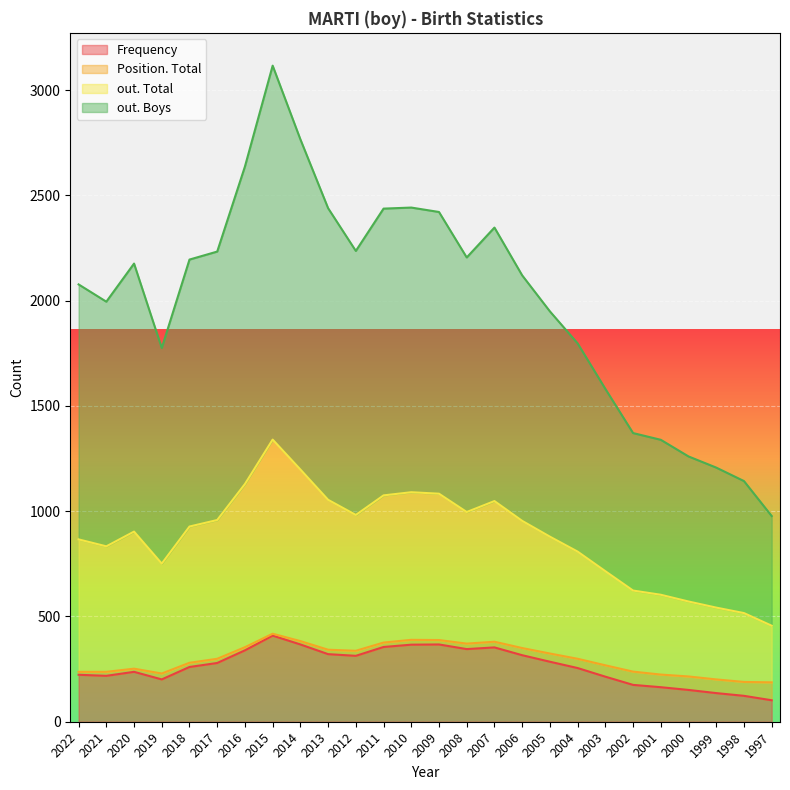

At which category does Frequency reach its first local peak?

2020